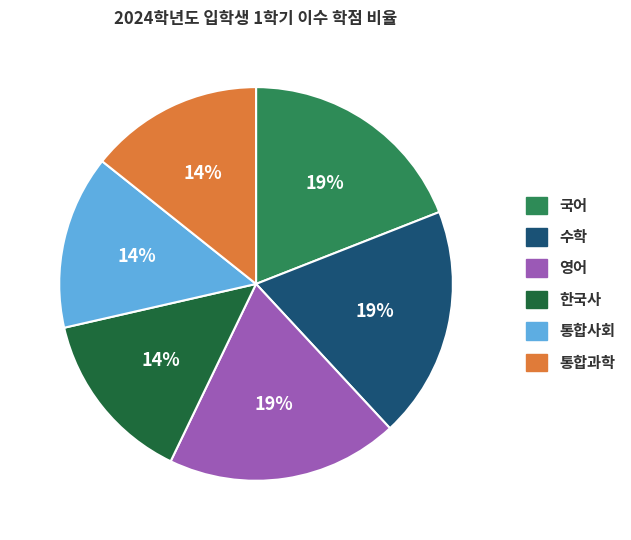

To the nearest percent, what is the average slice percentage?

17%